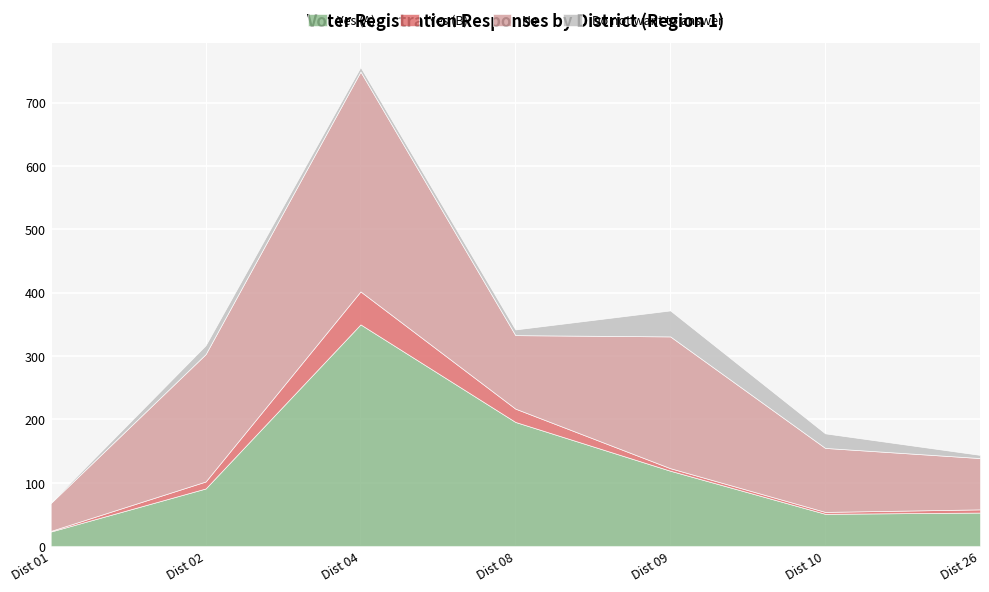

Where is the first local minimum for Yes (B)?

Dist 10